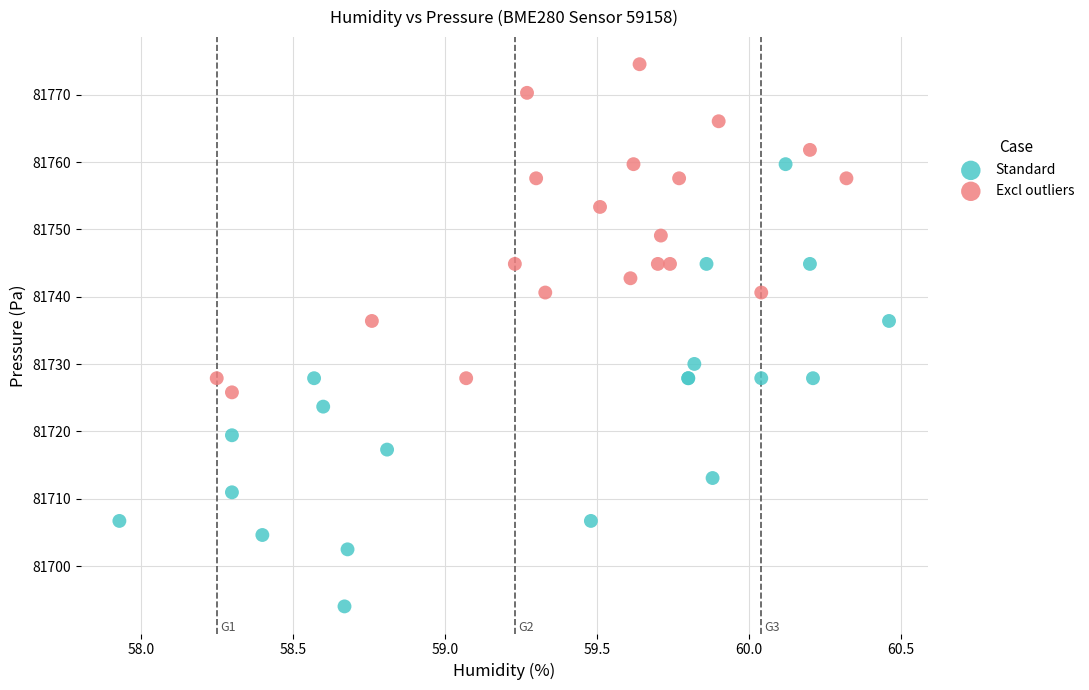

Which series has the largest Y range (max minus min)?

Standard